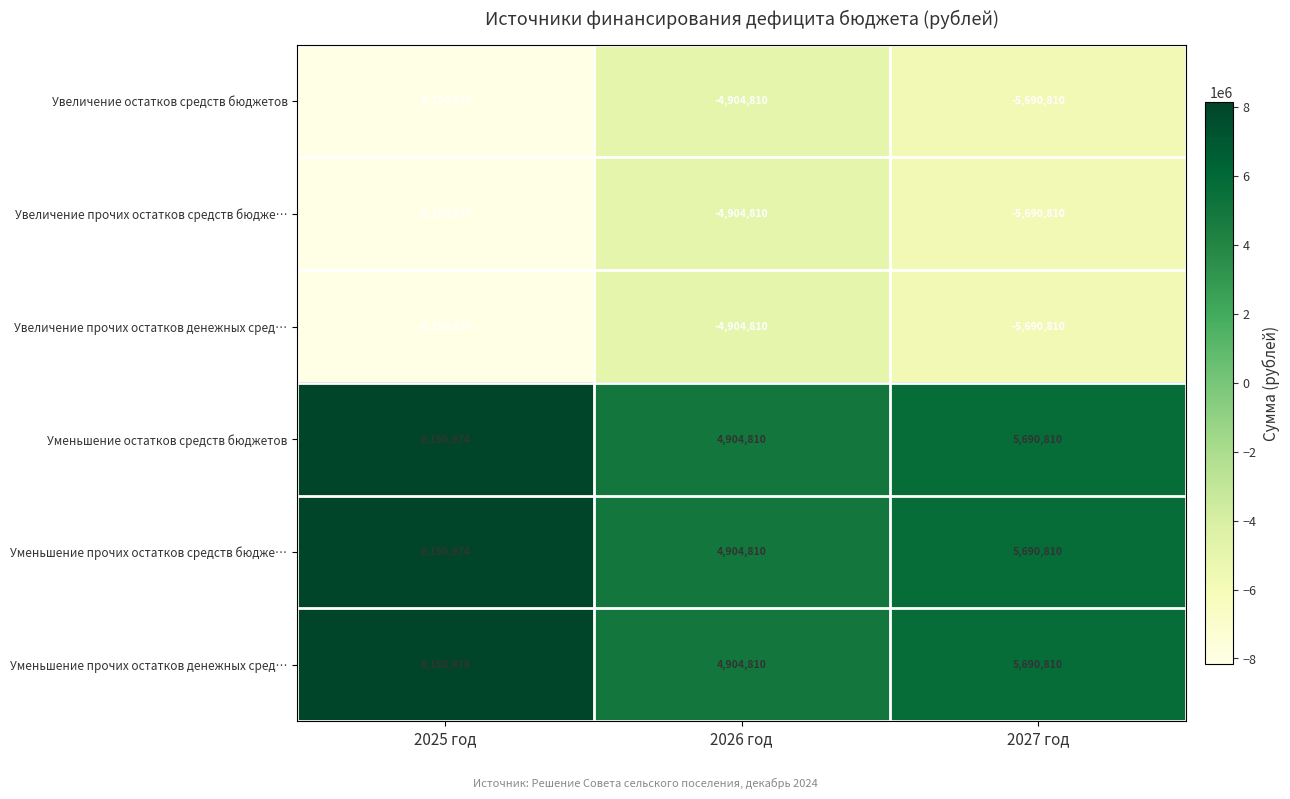

How many data points in Увеличение остатков средств бюджетов are less than -5690810?

1